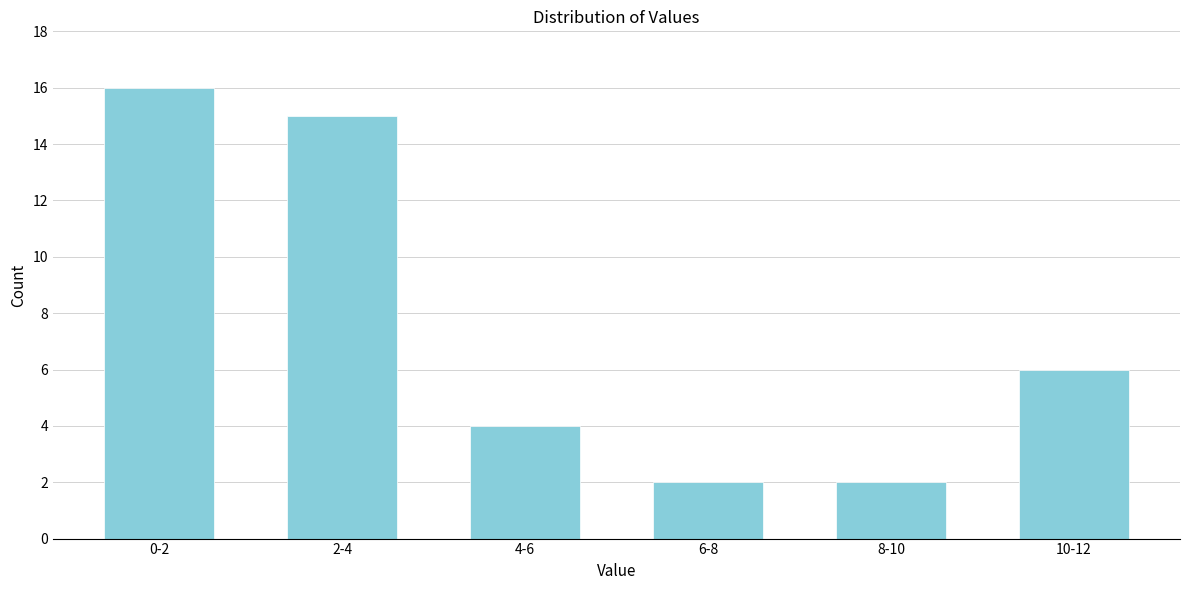

Reading right to left, extract all data points from this chart.

6	2	2	4	15	16